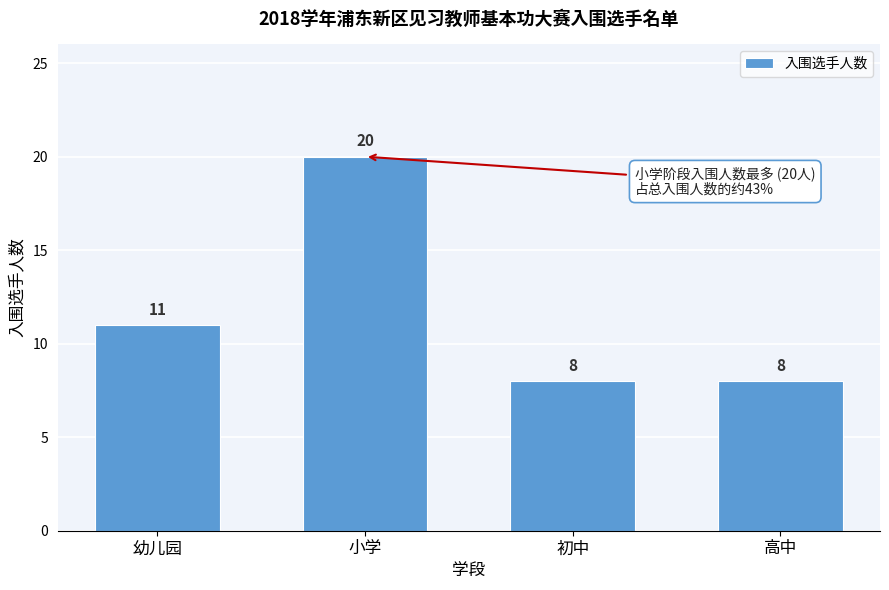

Reading left to right, what are all the values shown in this chart?

幼儿园=11	小学=20	初中=8	高中=8